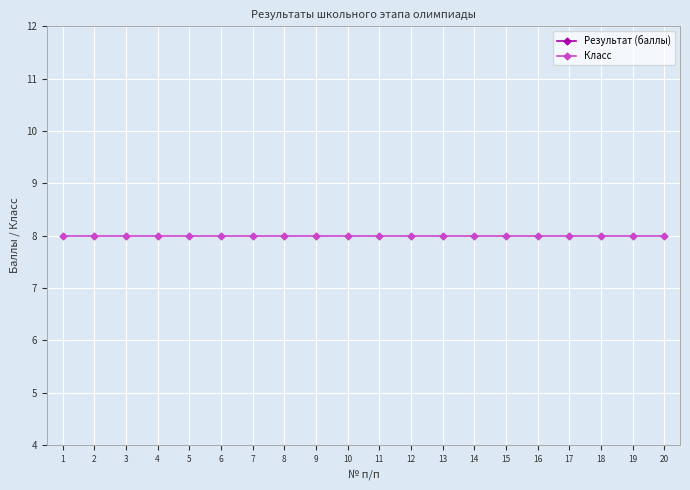

Which series has the largest total across all categories?

Результат (баллы)